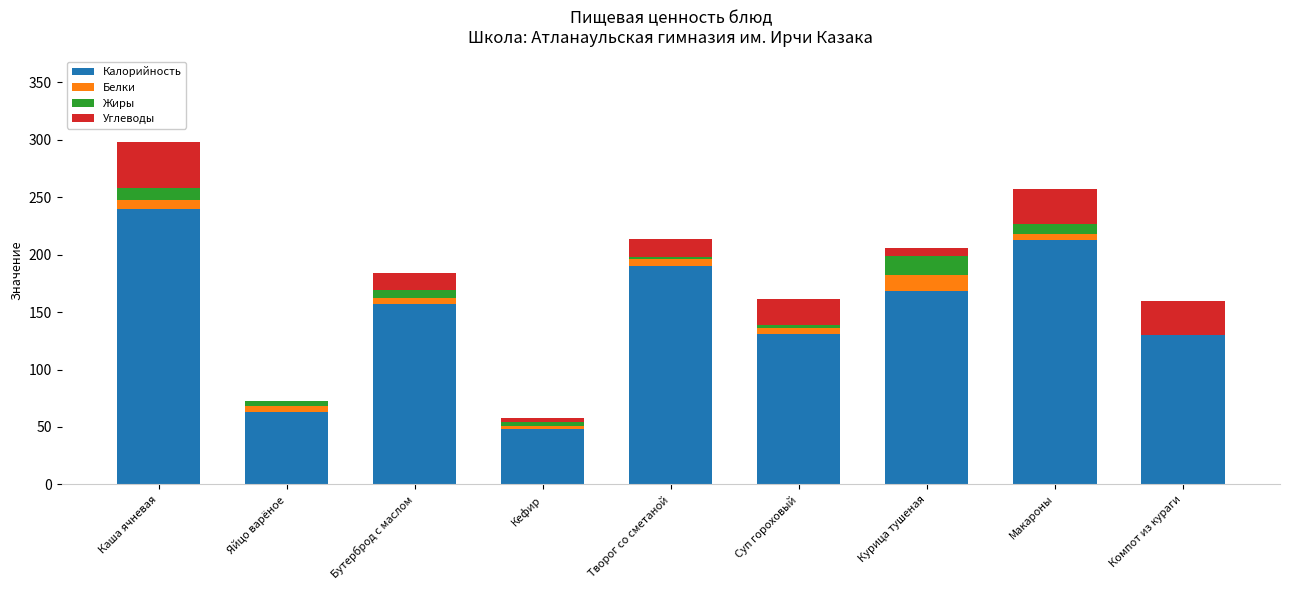

The value of Калорийность at Бутерброд с маслом is 157. True or false?

True